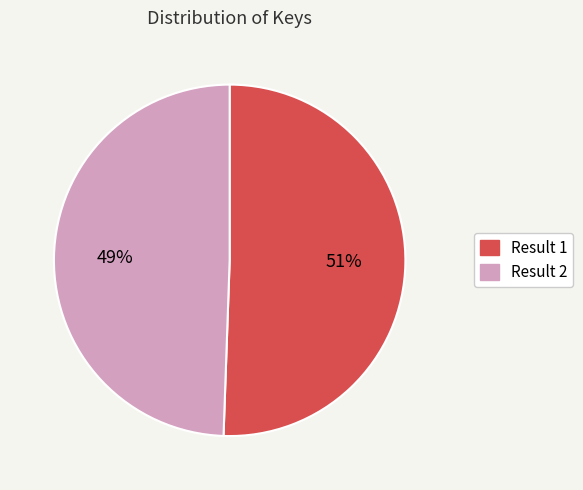

Does any single category account for the majority?

Yes